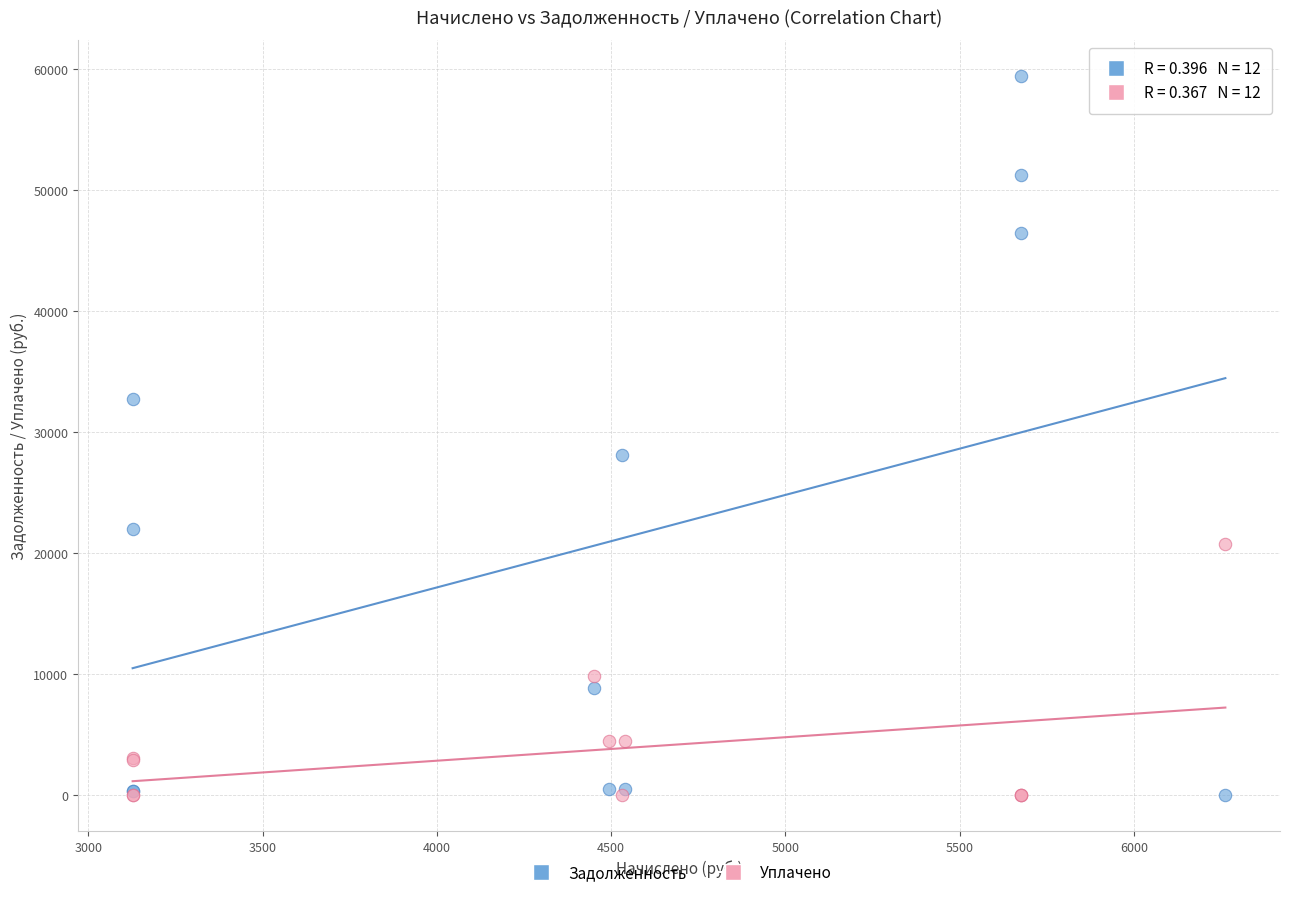

What are all the series names shown in the legend?

Задолженность, Уплачено